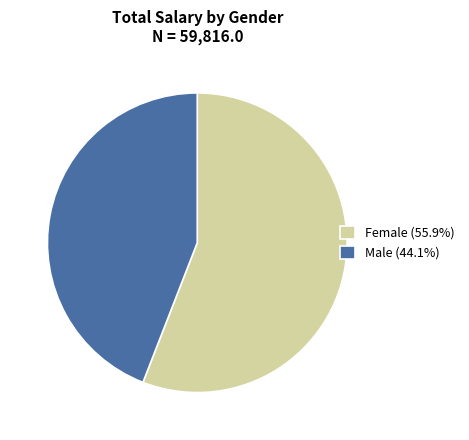

Do Male (44.1%) and Female (55.9%) together represent more than half of the pie?

Yes